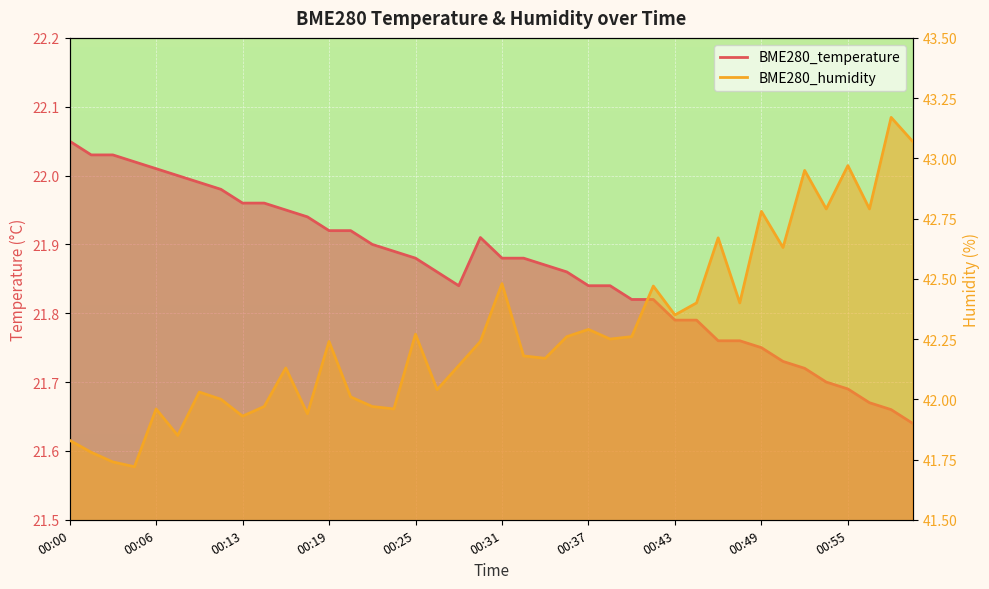

Which series changed the most between 00:20 and 00:29?

BME280_humidity